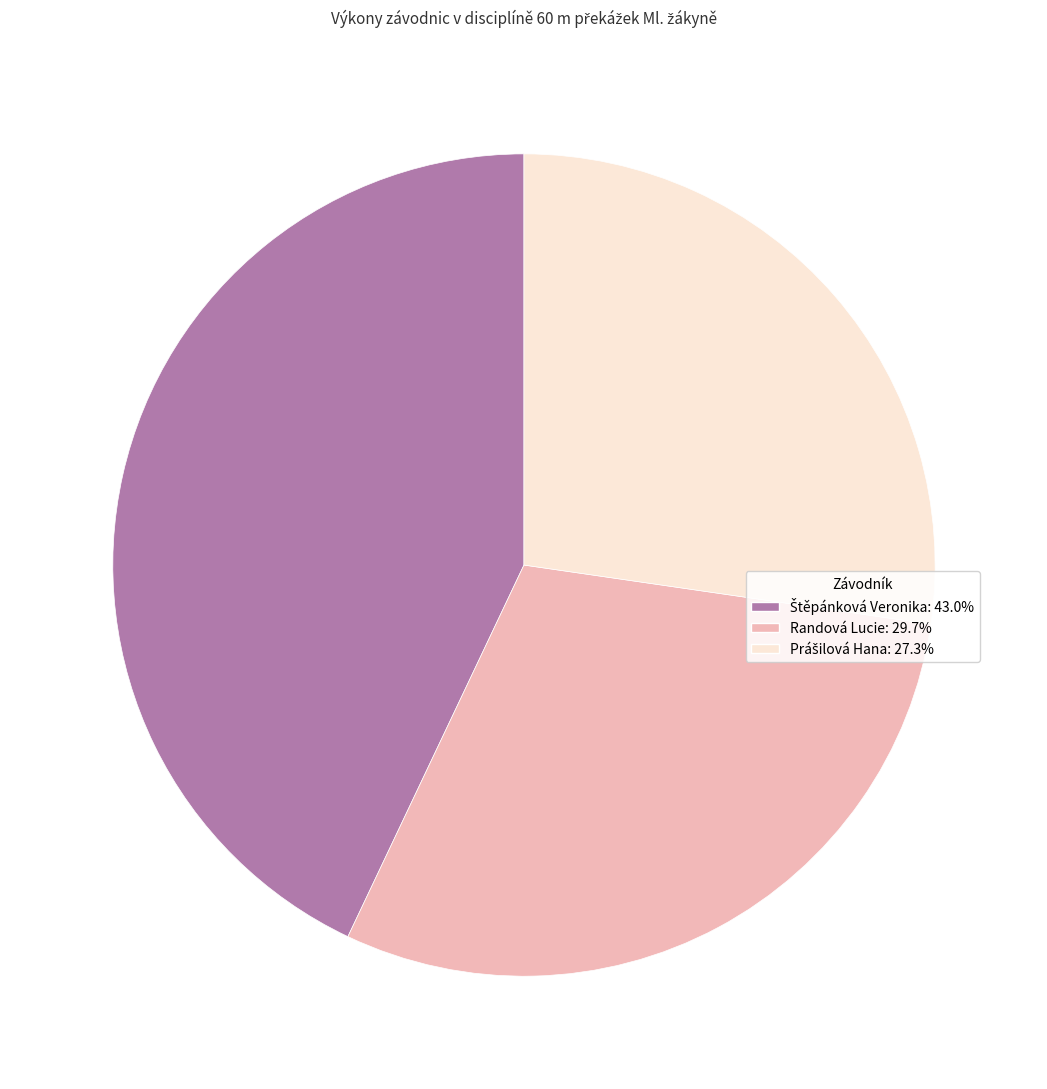

Is there a majority slice in this chart?

No